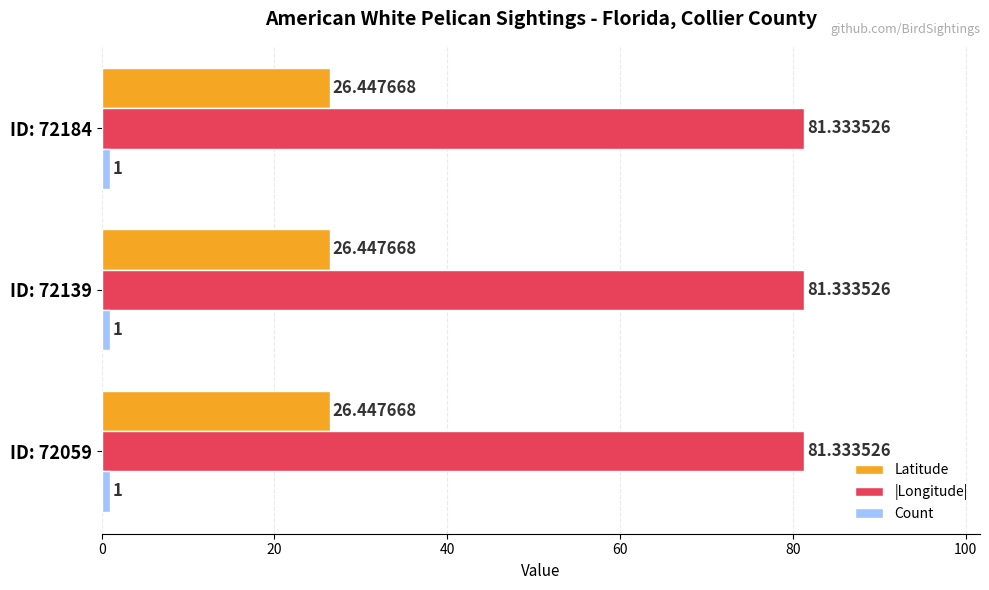

What is the spread (max minus min) of values at ID: 72184?

80.3